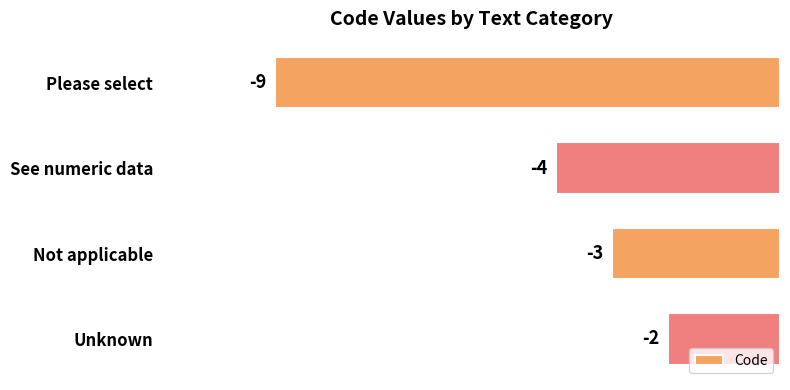

What is the difference between the maximum and minimum values?

7